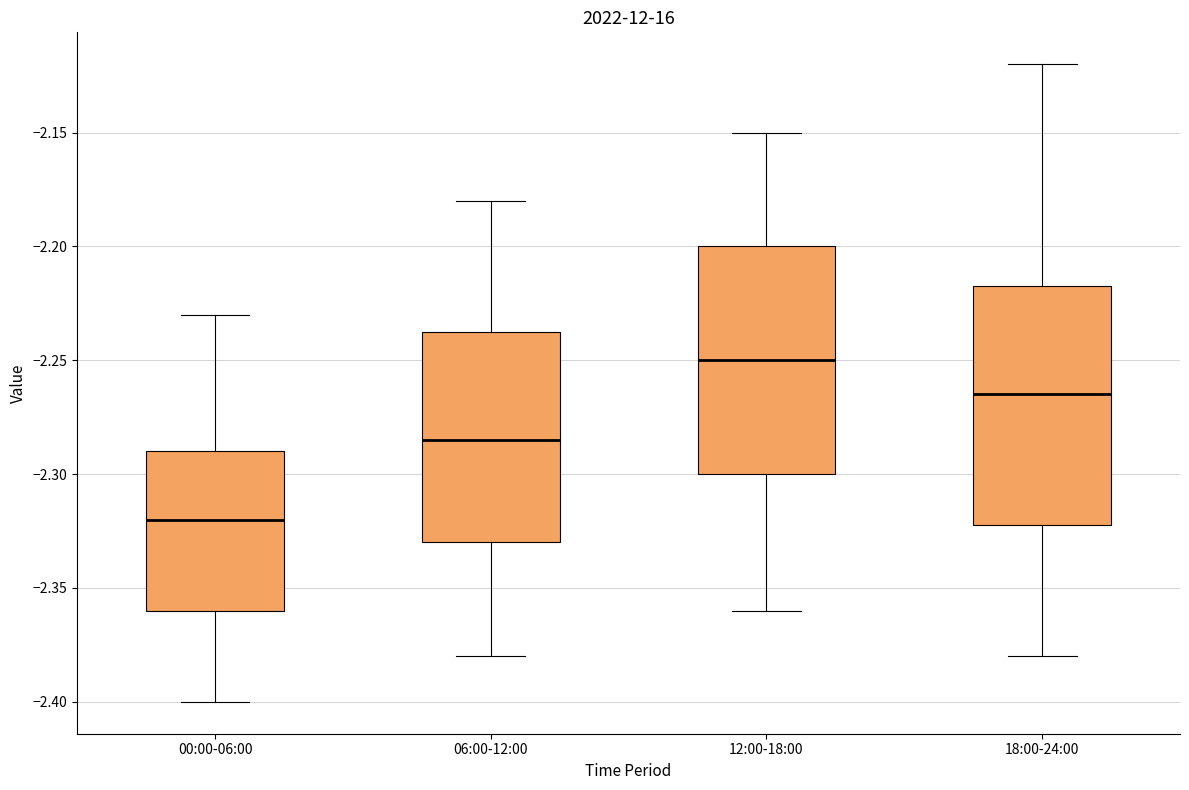

Reading left to right, transcribe this box plot: for each box, give where its median line is, the range the box spans, and where its two whiskers end, as read against the y-axis. The values are not printed on the chart, so give them approximately, as read against the axis.

00:00-06:00: median -2.320, box -2.360 to -2.290, whiskers -2.400 to -2.230
06:00-12:00: median -2.285, box -2.330 to -2.235, whiskers -2.380 to -2.180
12:00-18:00: median -2.250, box -2.300 to -2.200, whiskers -2.360 to -2.150
18:00-24:00: median -2.265, box -2.320 to -2.215, whiskers -2.380 to -2.120